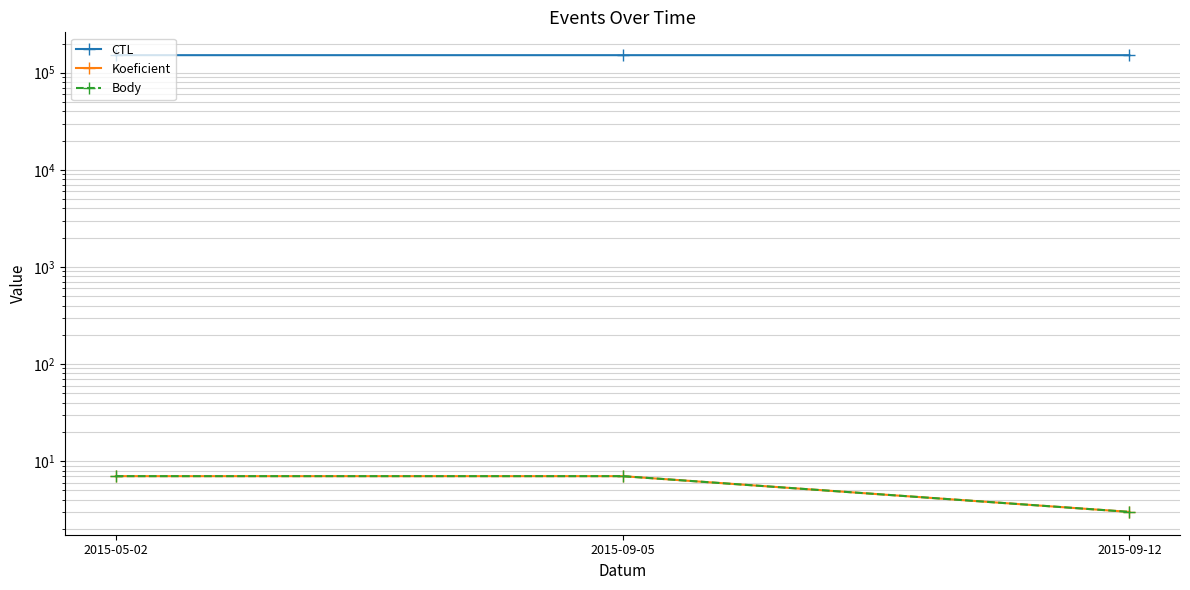

At how many categories does at least one series exceed 96325?

3